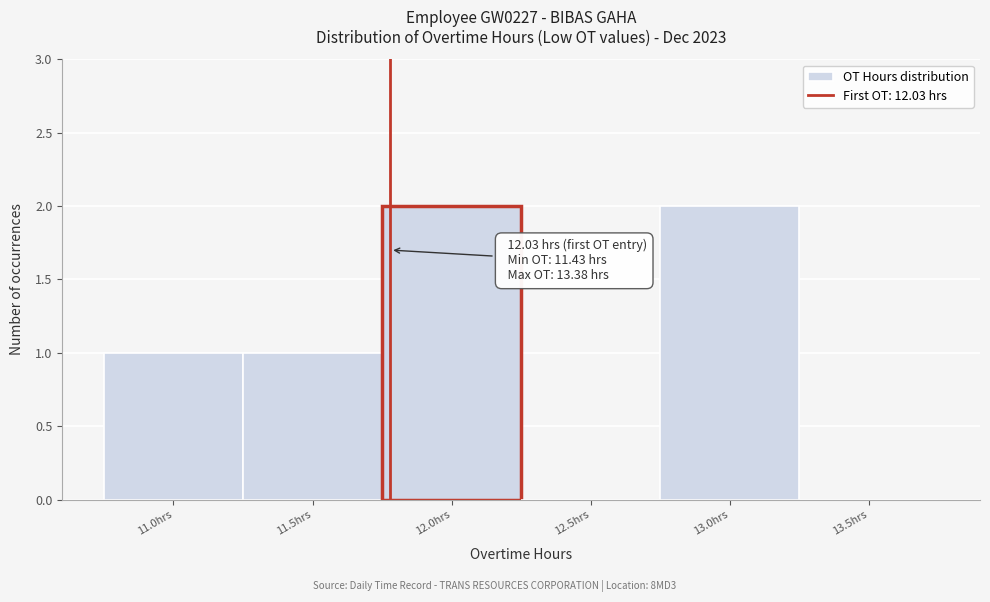

Reading left to right, what are all the values shown in this chart?

11.0hrs=1	11.5hrs=1	12.0hrs=2	12.5hrs=0	13.0hrs=2	13.5hrs=0